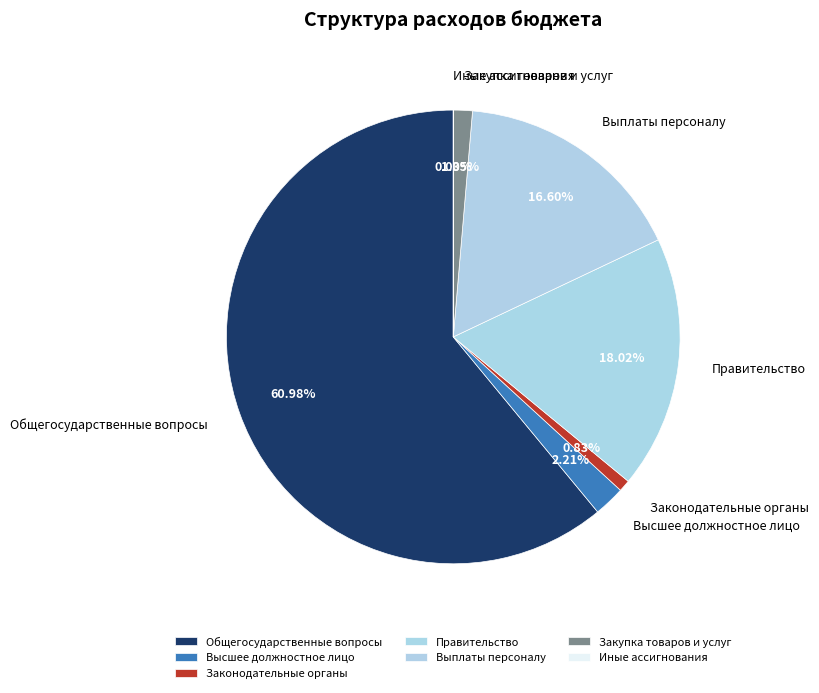

Which slice is the largest?

Общегосударственные вопросы